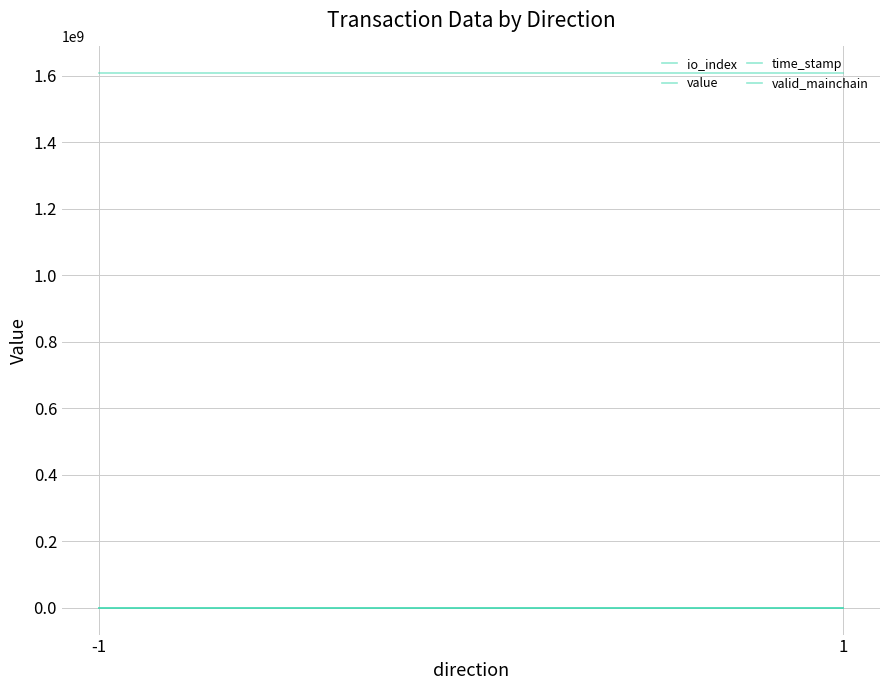

True or false: value and time_stamp intersect in this chart.

False